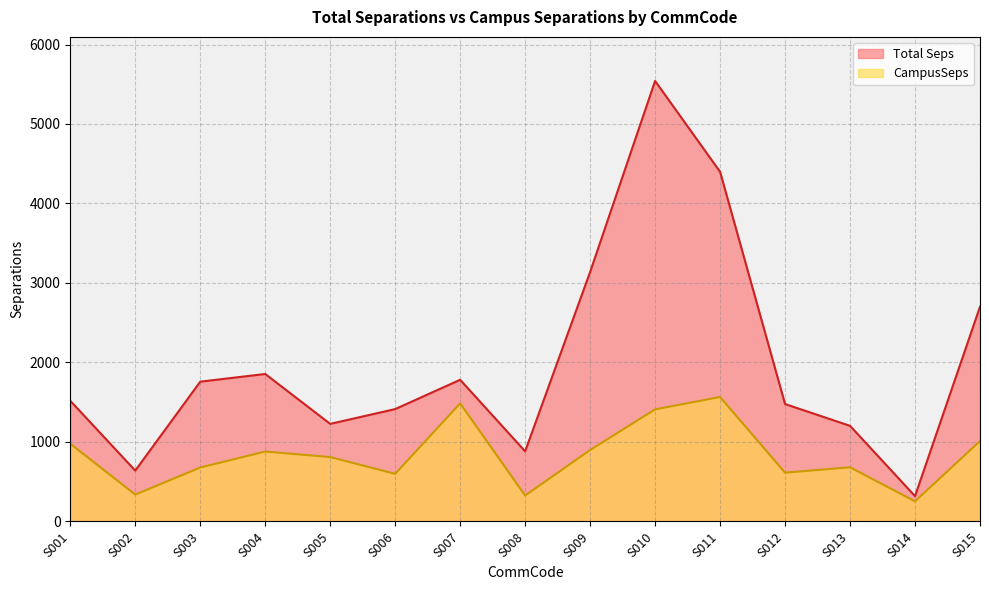

How many lines are shown in the chart?

2